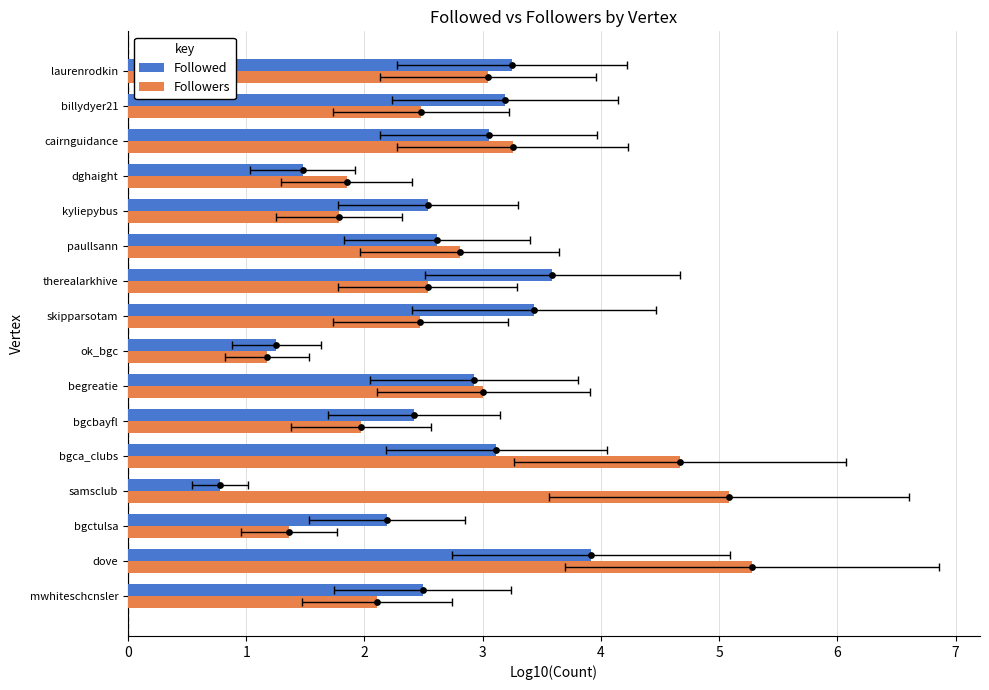

Which series reaches the minimum Y coordinate?

Followed